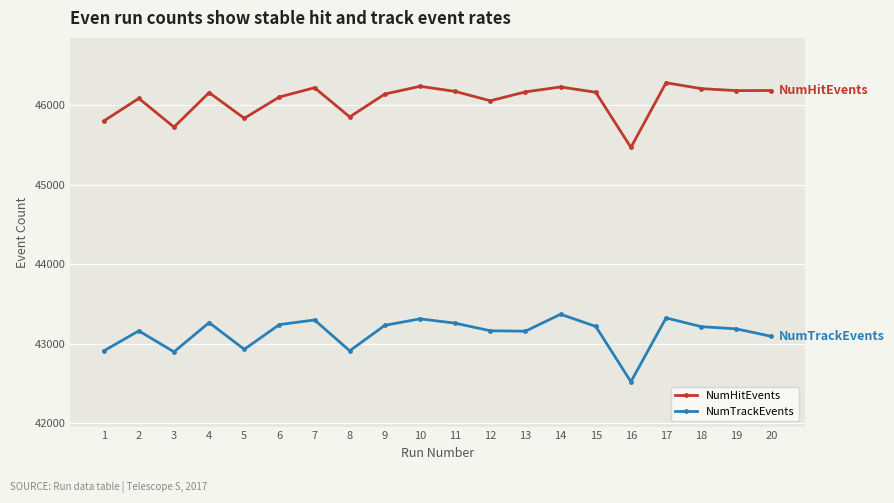

What is the minimum value for NumTrackEvents?

42519